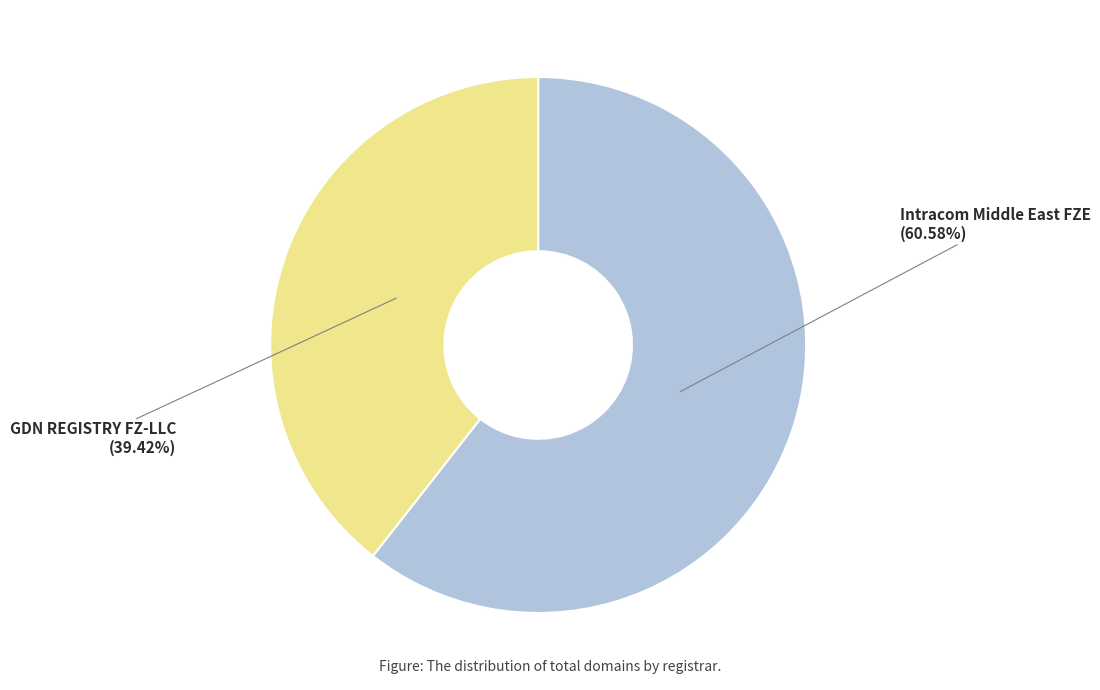

The GDN REGISTRY FZ-LLC slice represents 39% of the pie. True or false?

True